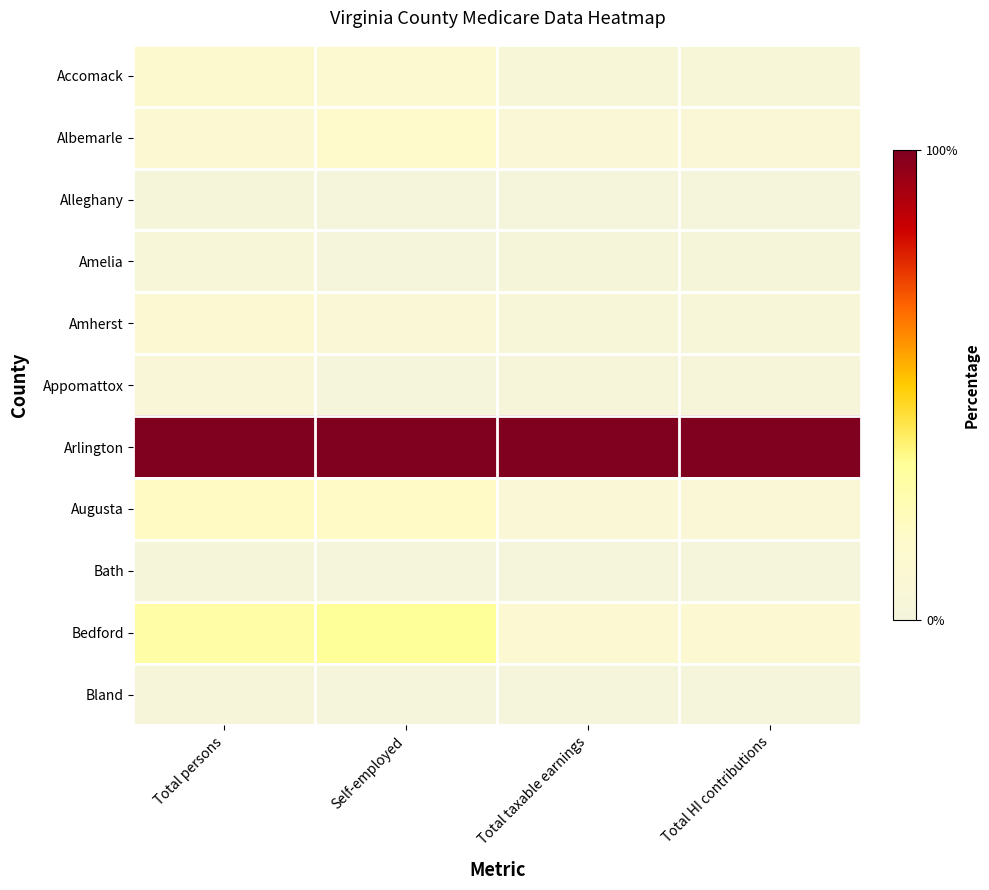

At which category is the sum across all series the highest?

Total persons